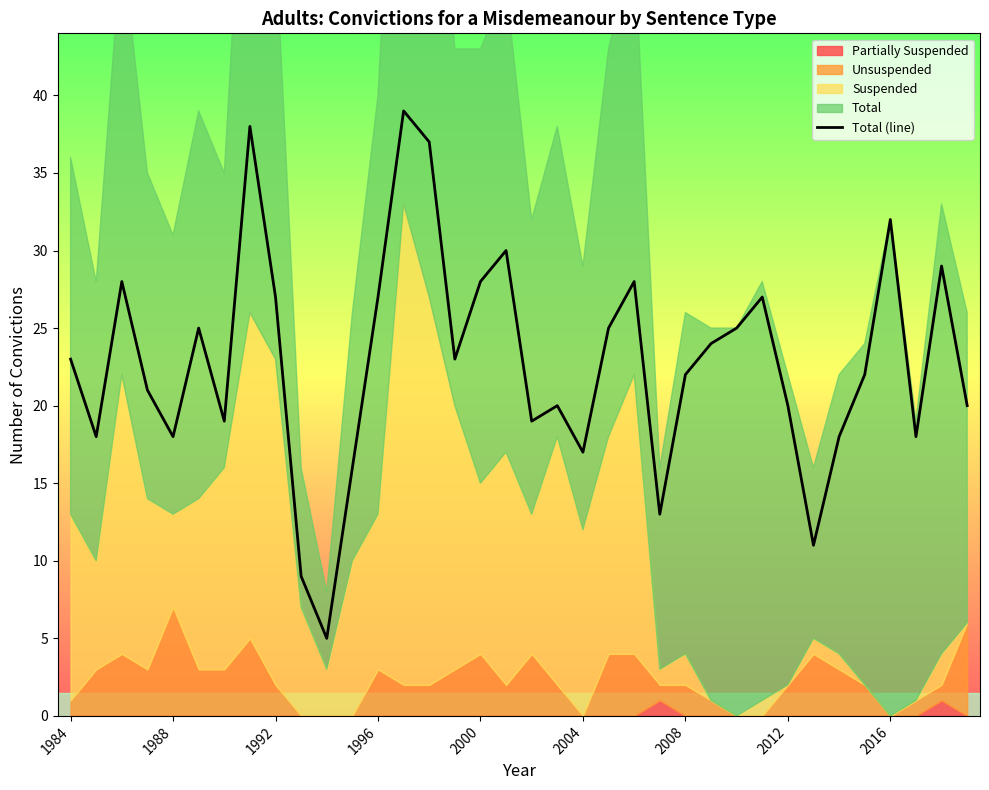

True or false: Total (line) has a value of 22 at 2008.

True